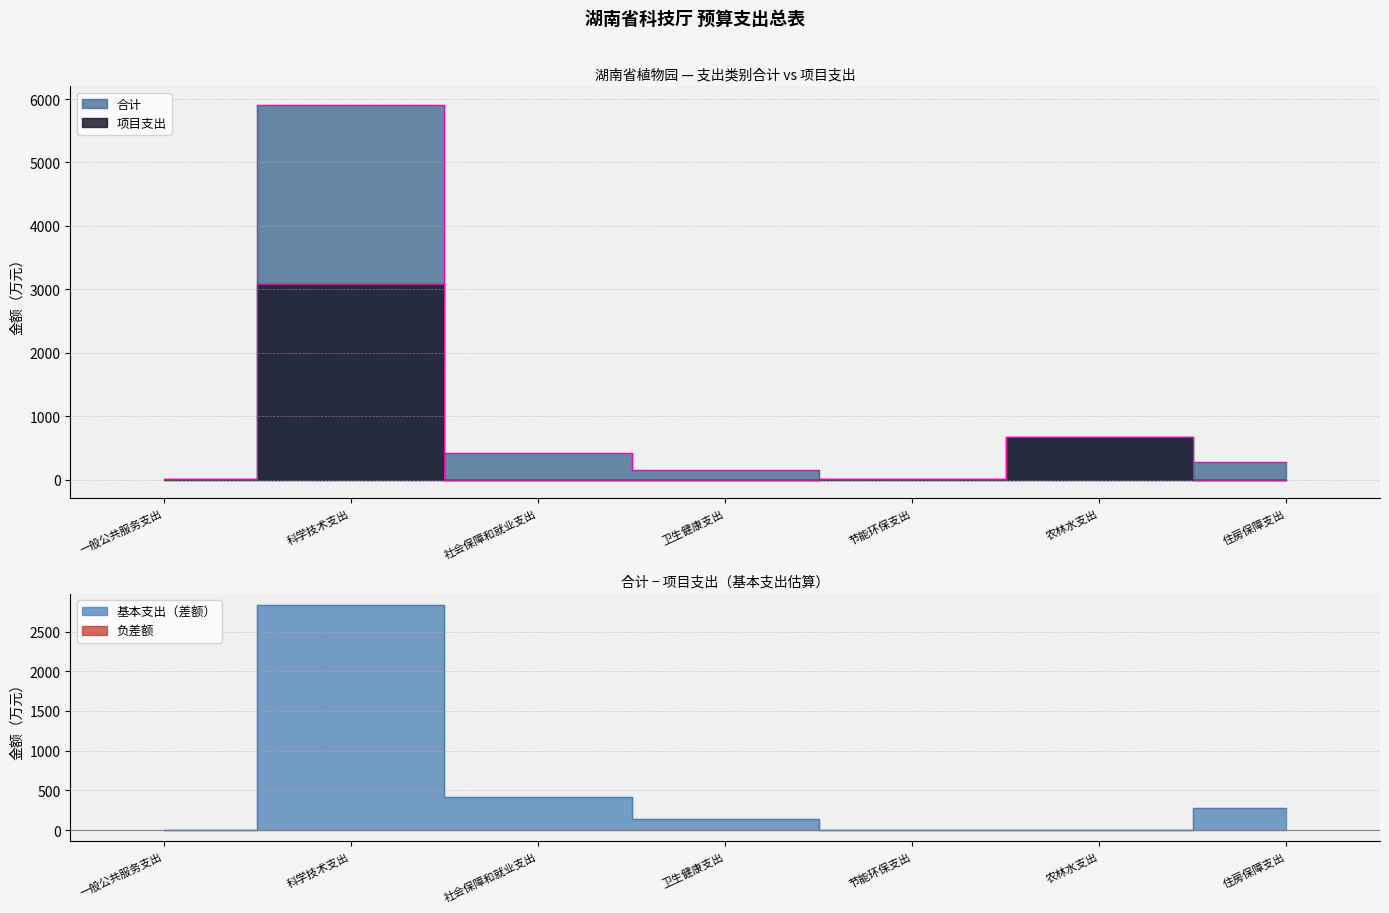

Where is 合计 nearest to the value 2954?

农林水支出